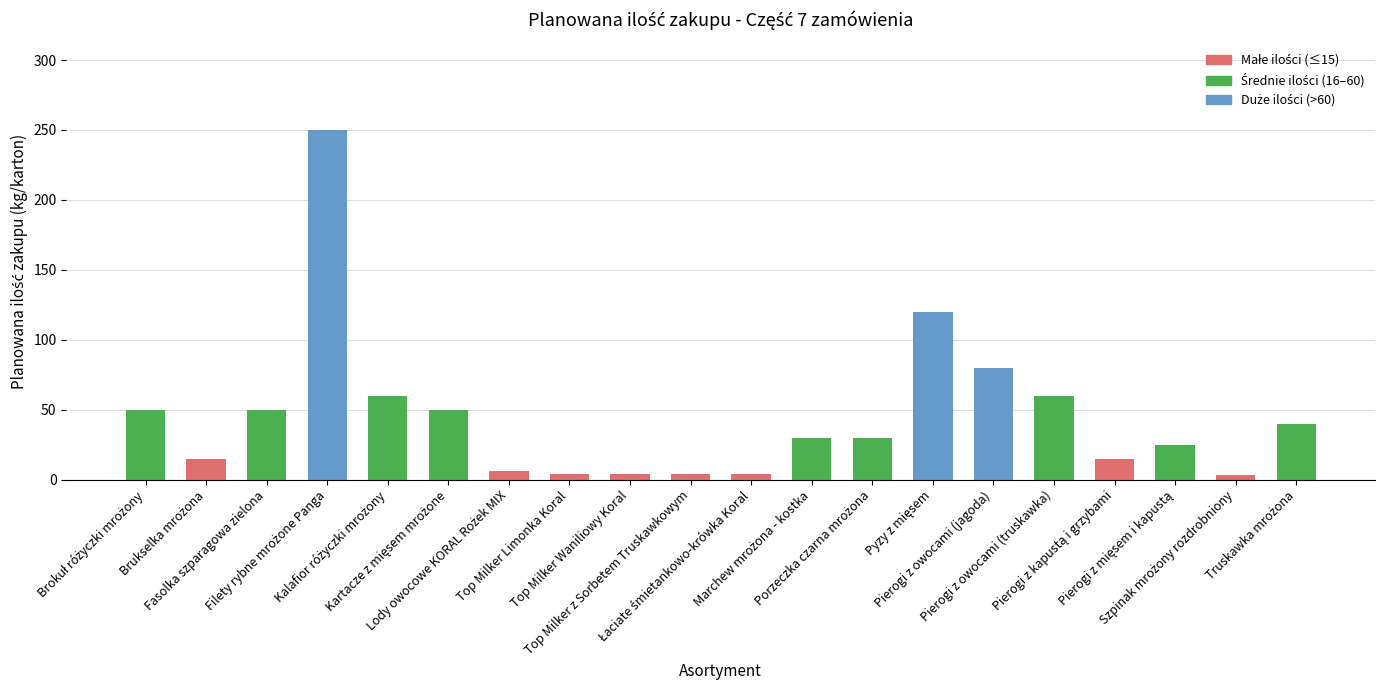

What is the greatest value displayed?

250